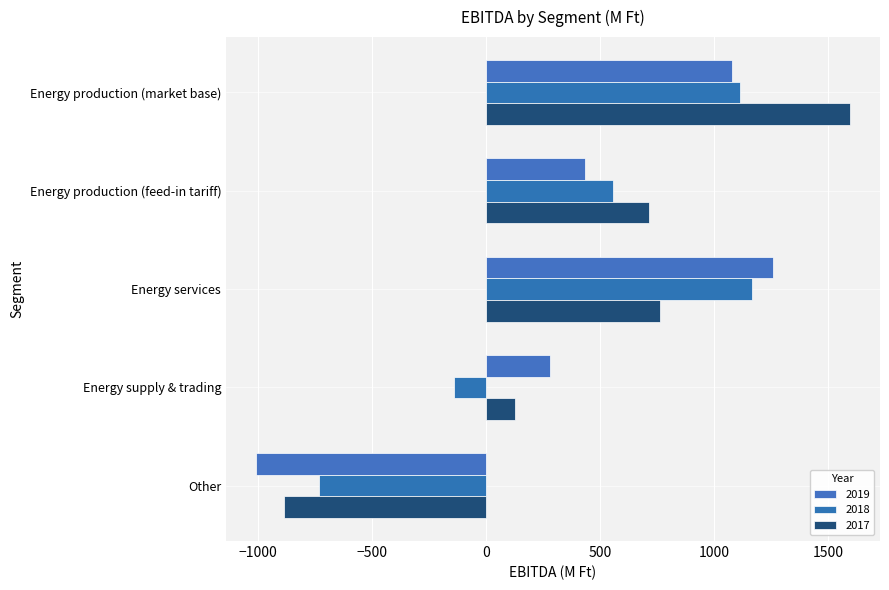

What is the total value across all series at Energy services?

3187.6